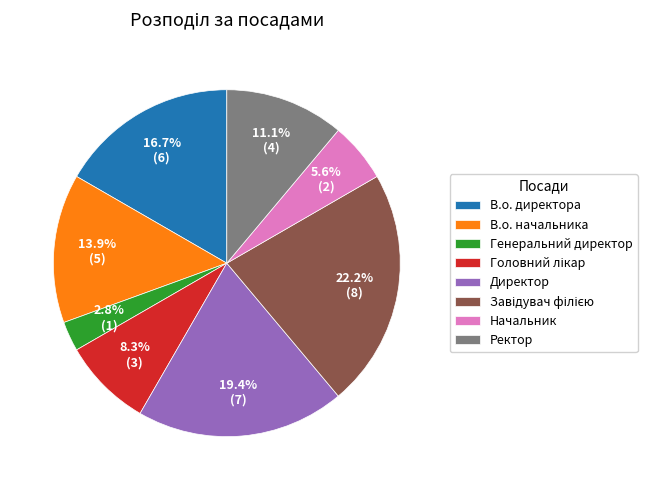

How many slices are in this pie chart?

8